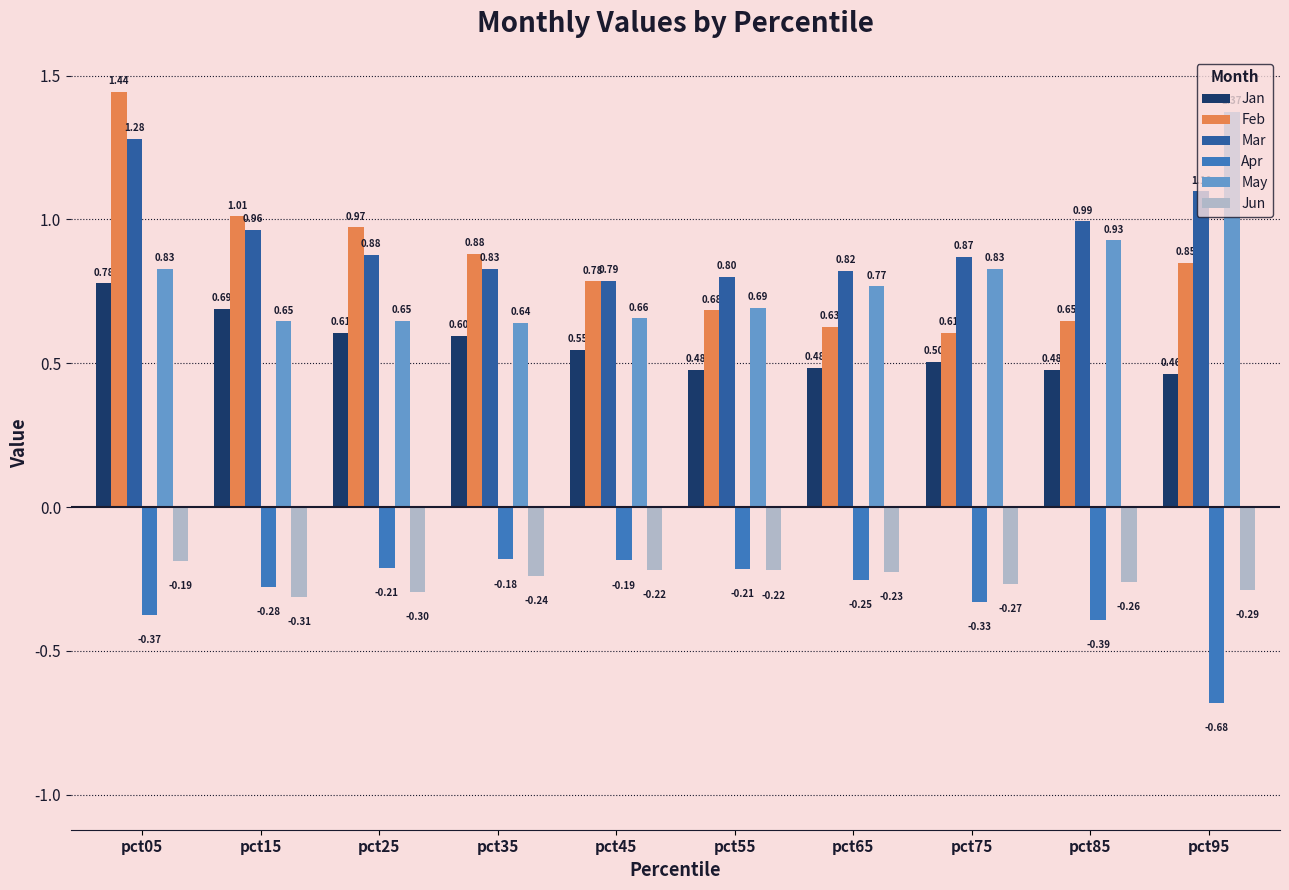

Rank the series by their maximum value, from highest to lowest.

Feb, May, Mar, Jan, Apr, Jun